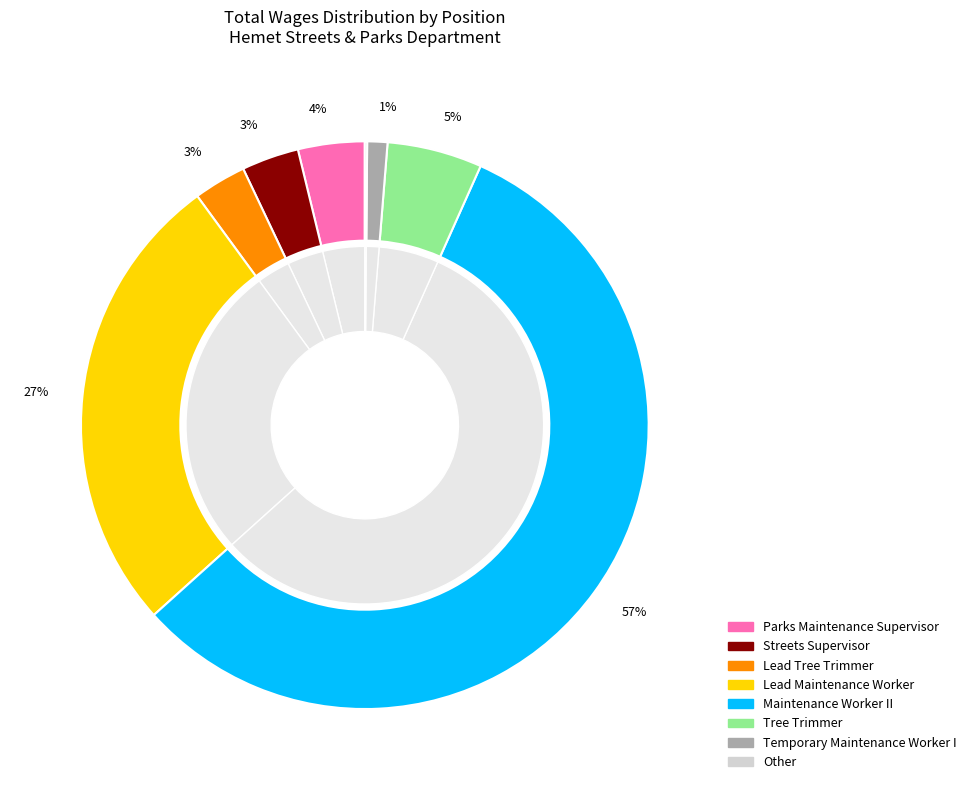

To the nearest percent, what is the combined percentage of Other and Tree Trimmer?

6%